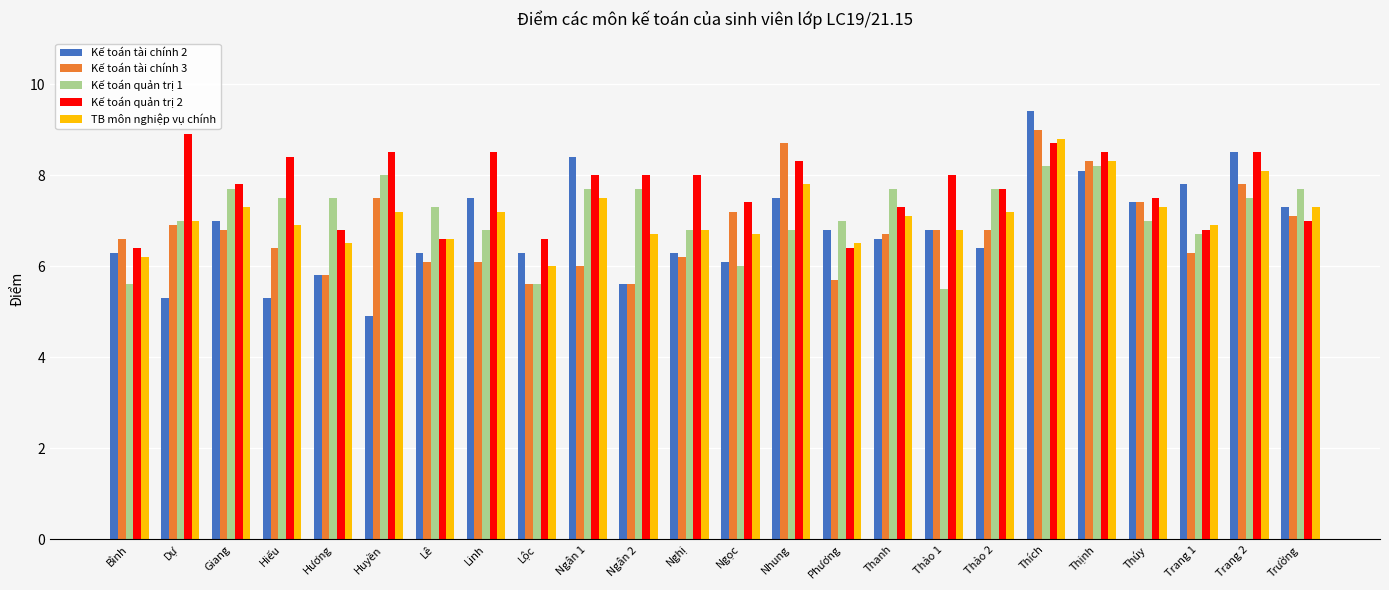

Which series has the widest spread of values?

Kế toán tài chính 2